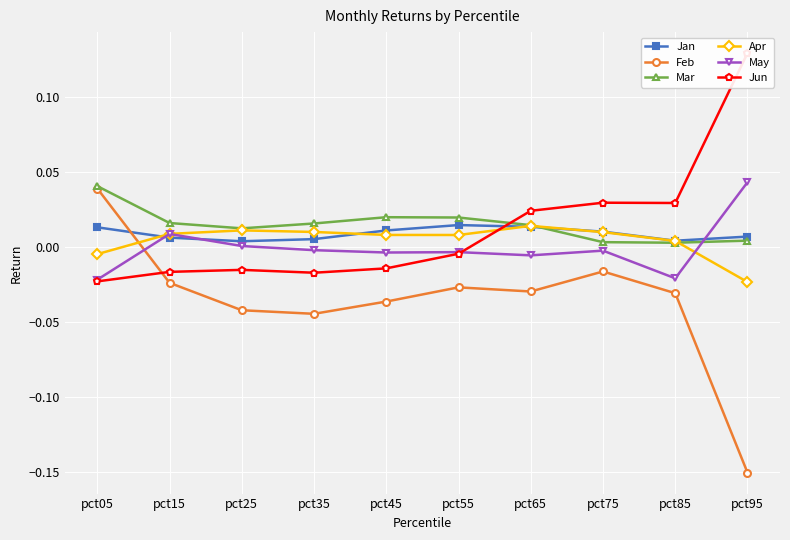

At which label is Apr closest to 0?

pct85